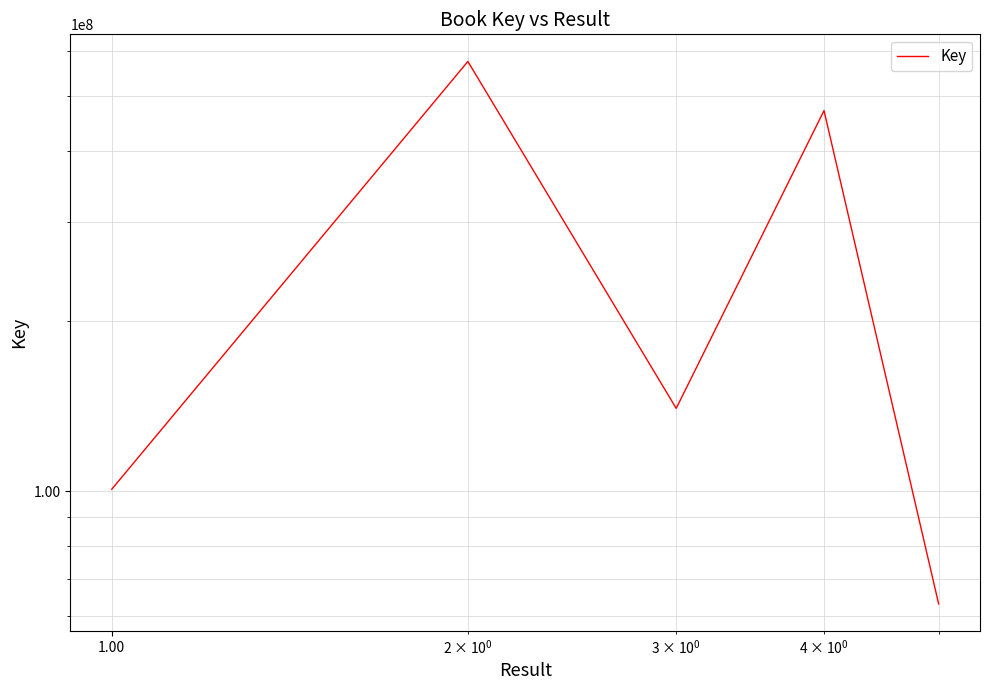

Reading left to right, what are all the values shown in this chart?

100772746	576082165	140127879	471546328	63153890